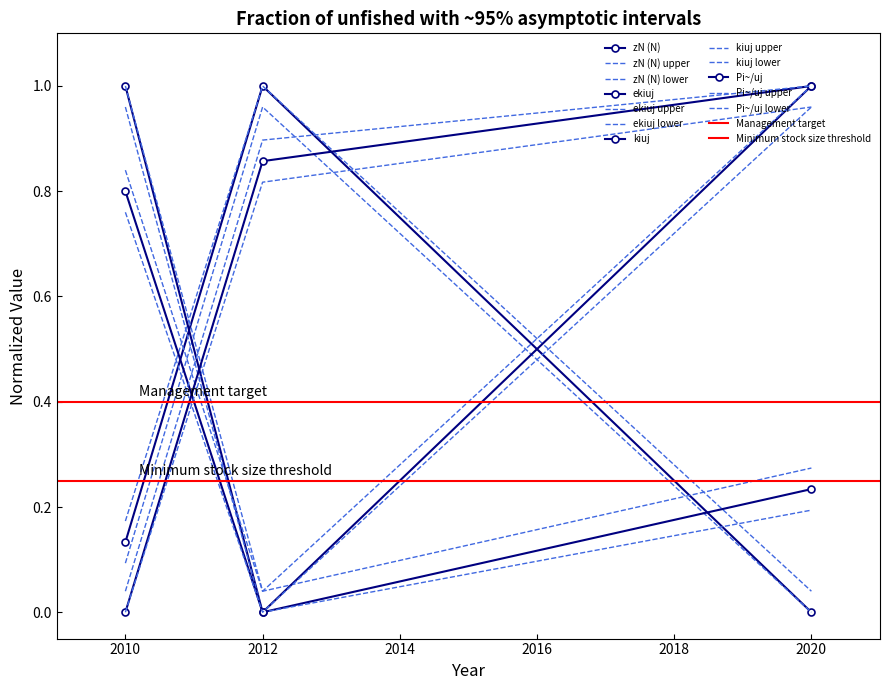

What are all the series names shown in the legend?

zN (N), ekiuj, kiuj, Pi~/uj